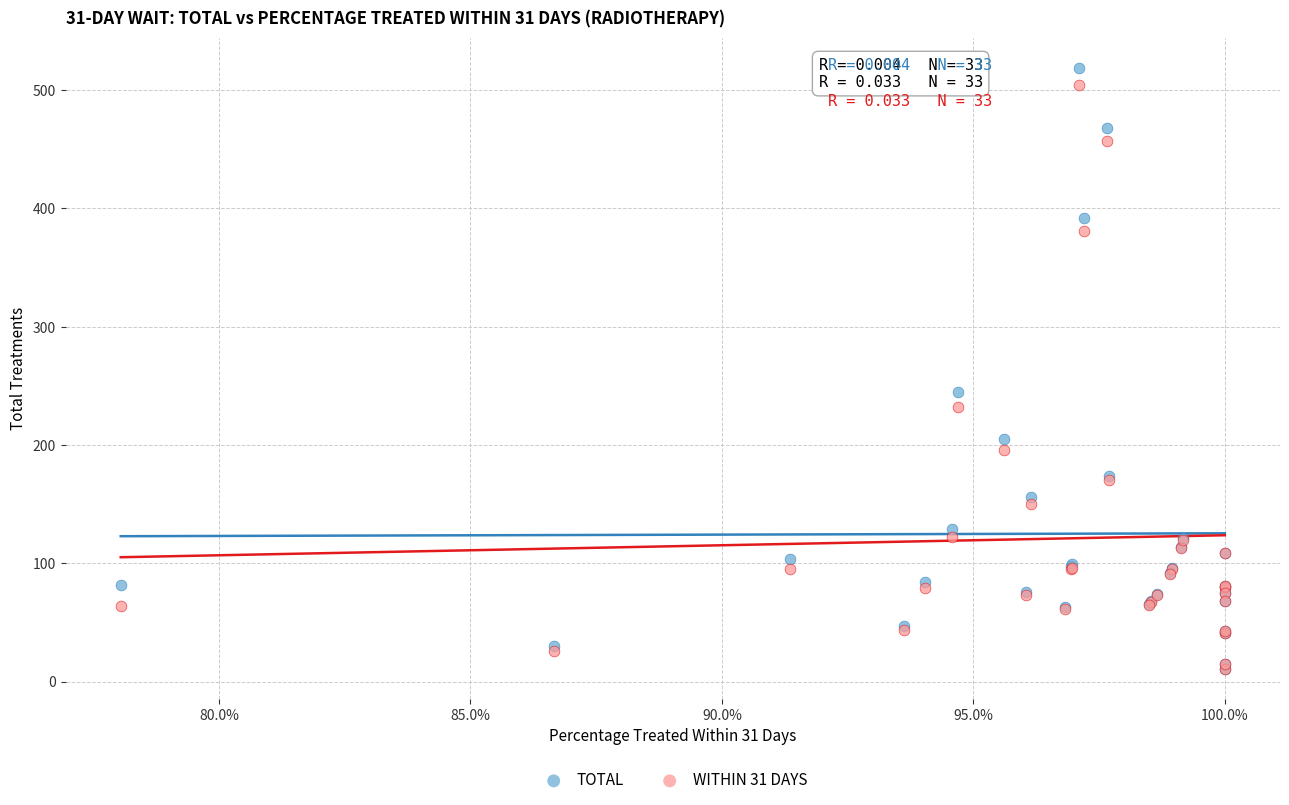

Which series reaches the maximum Y coordinate?

TOTAL